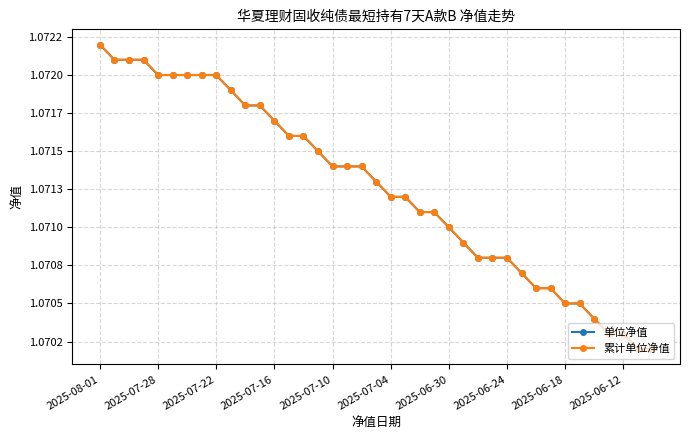

Is this an area chart (filled region under the line)?

No